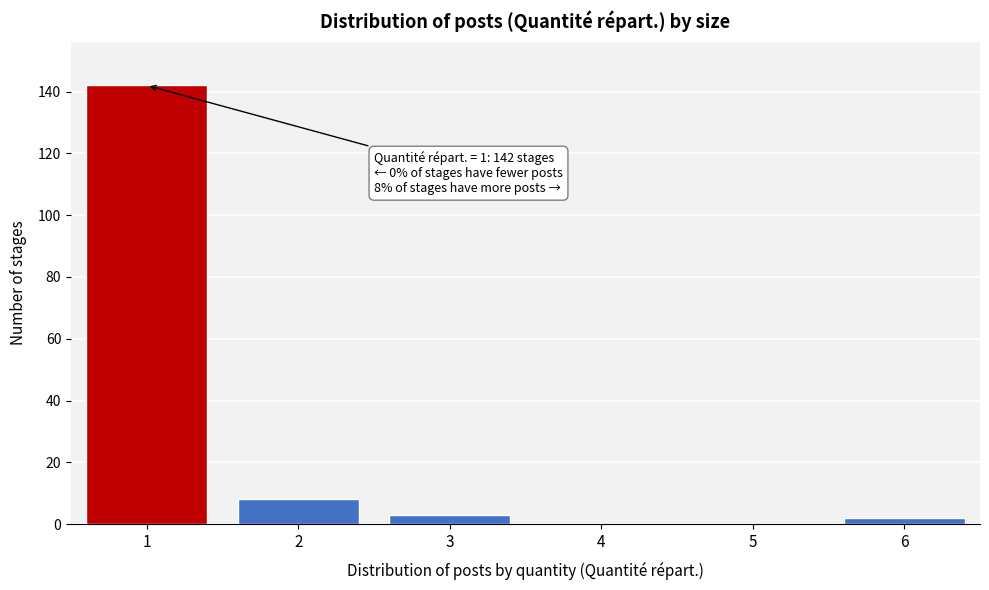

Reading left to right, extract all data points from this chart.

1=142	2=8	3=3	4=0	5=0	6=2